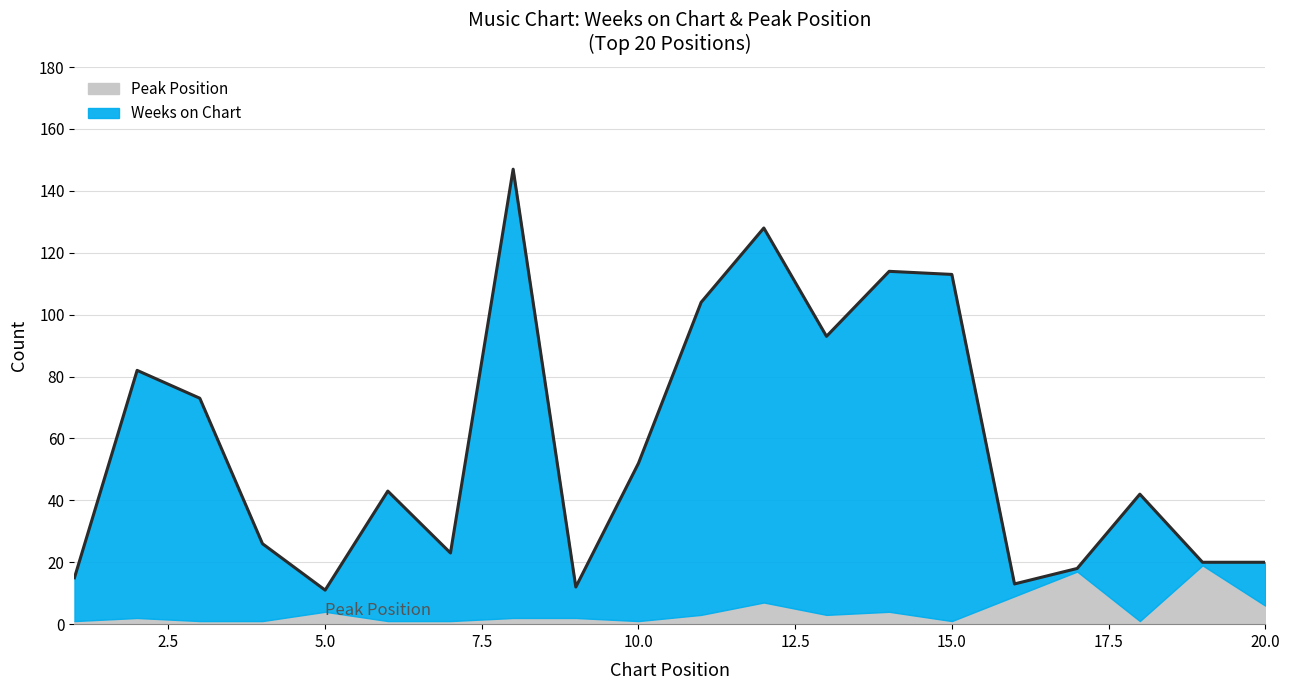

How many data points are less than 43?

10